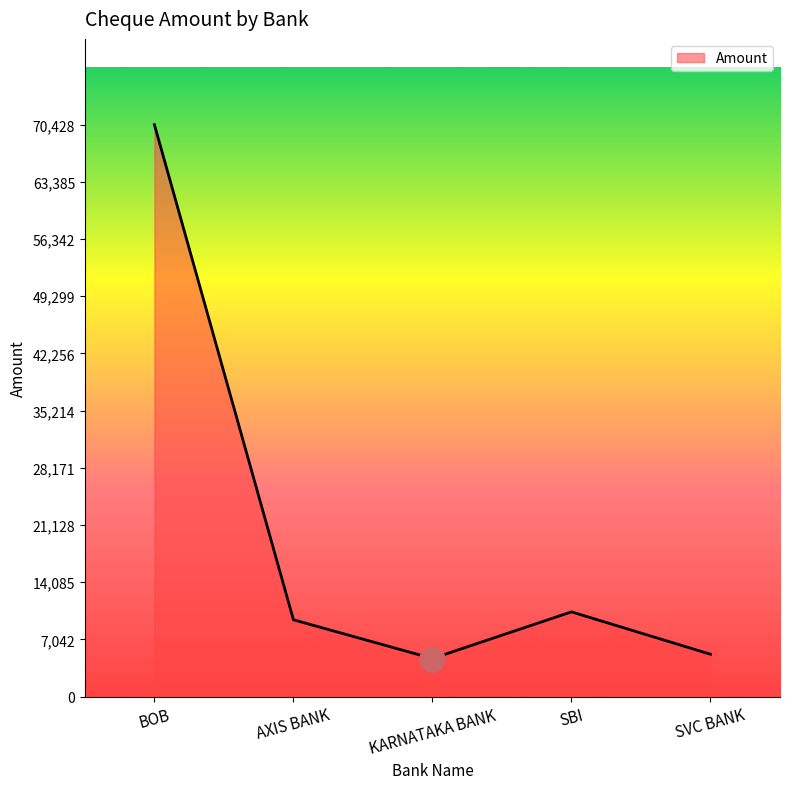

True or false: the data shows 70428 at BOB.

True